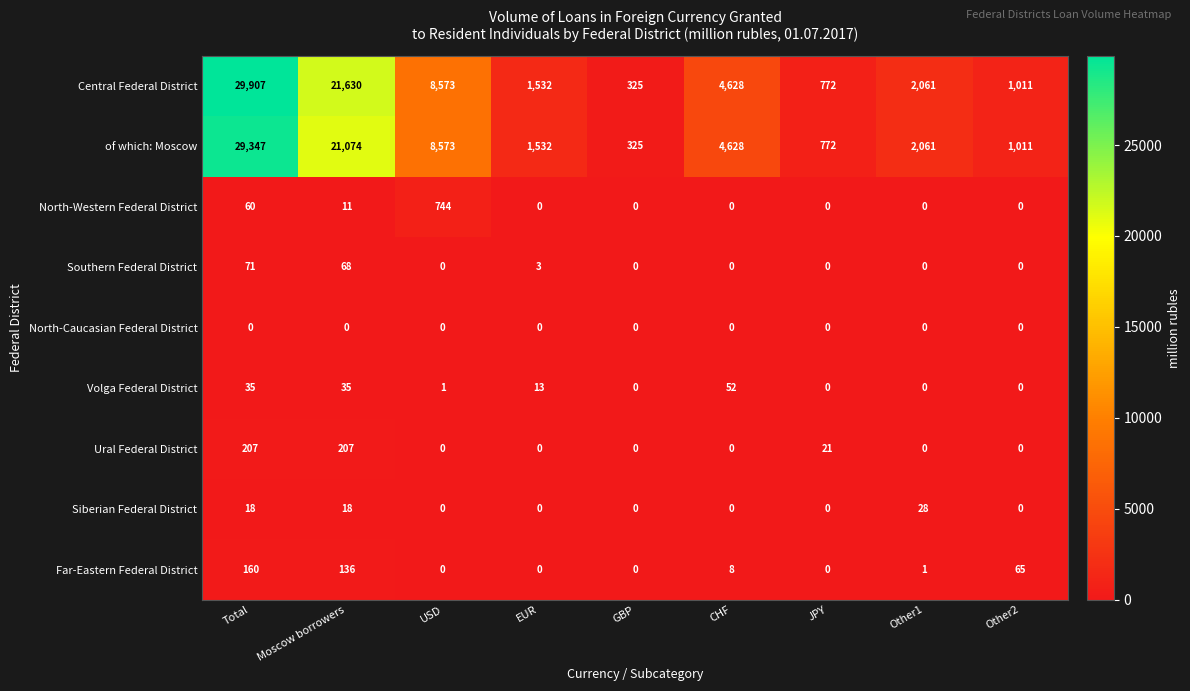

What is the maximum value shown in the chart?

29907